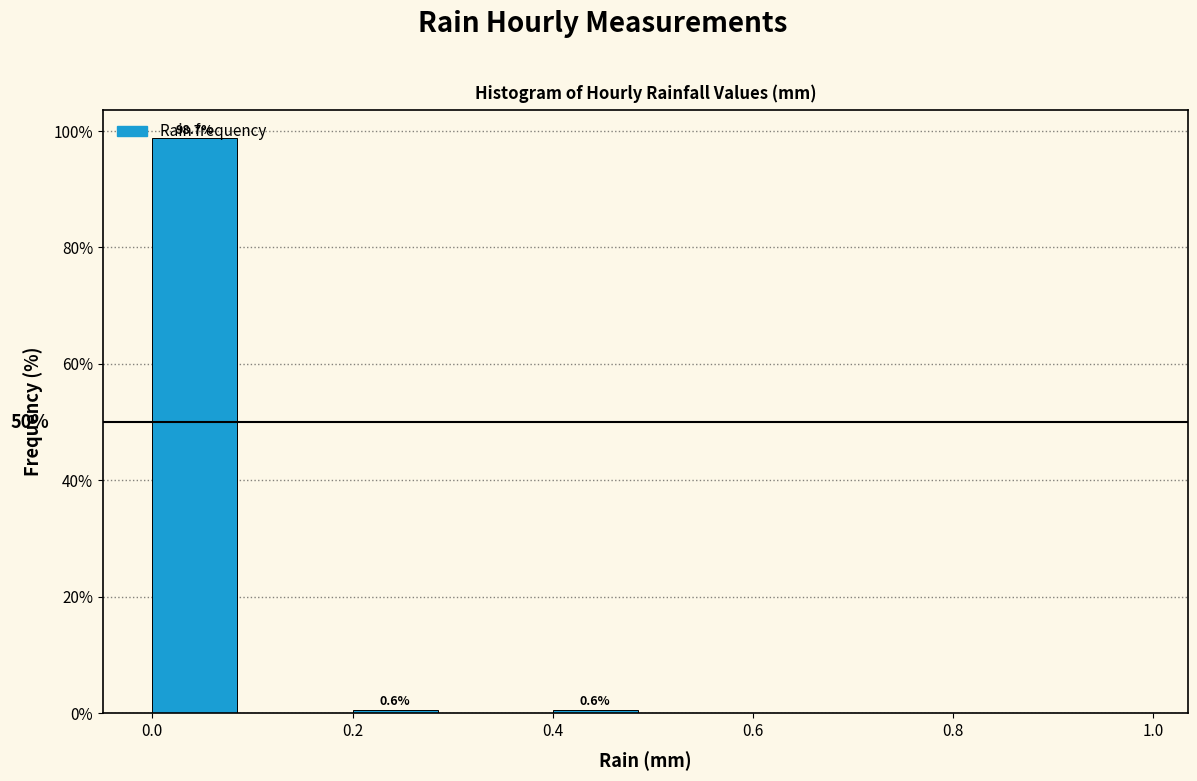

Which range on the x-axis has the tallest bar?

0.0 to 0.1